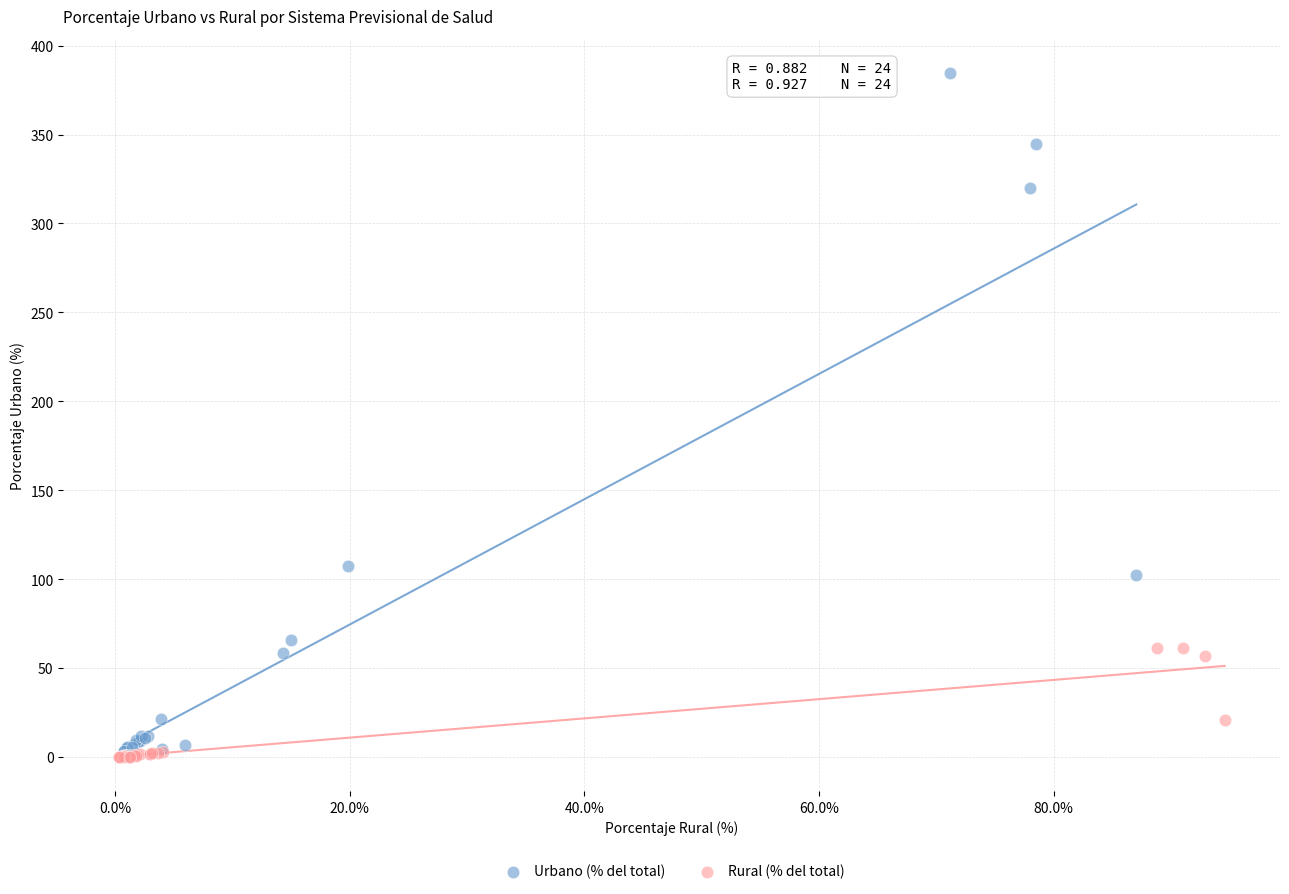

Which series contains the highest Y value?

Urbano (% del total)